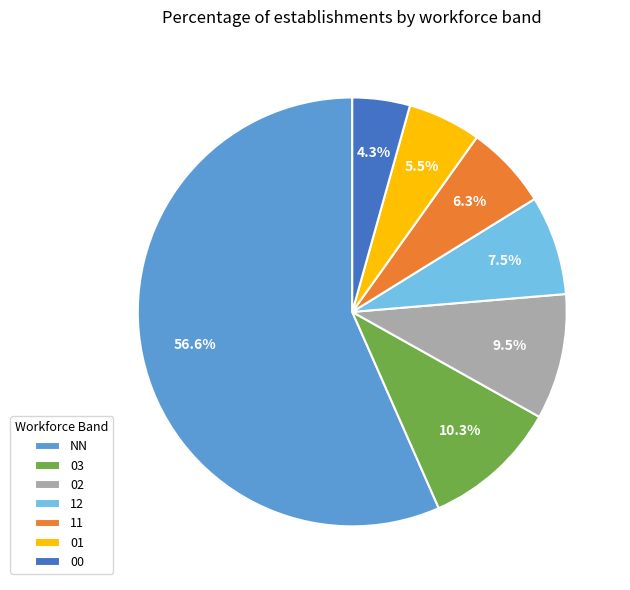

Rank the categories by value from highest to lowest.

NN, 03, 02, 12, 11, 01, 00